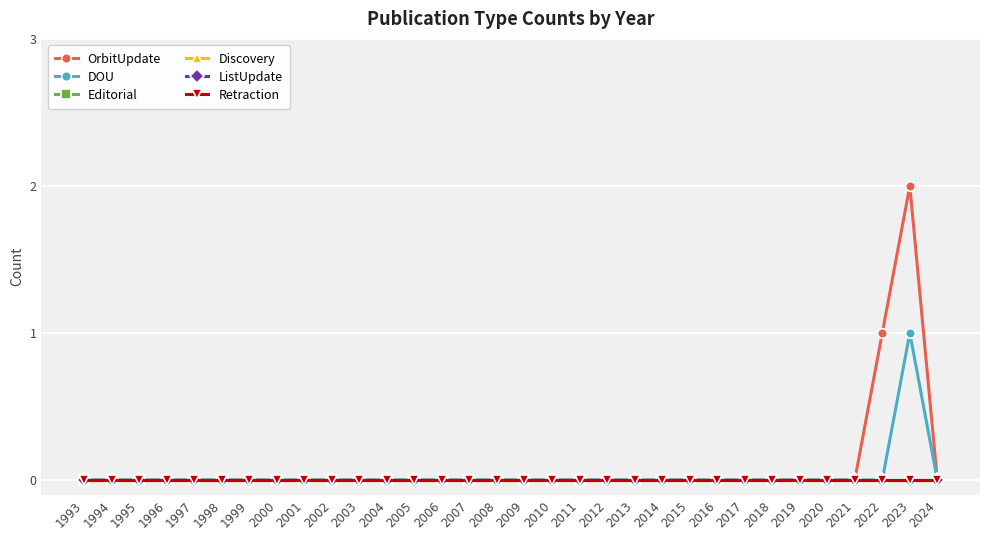

Is the value of Discovery at 2020 greater than the value of ListUpdate at 2006?

No